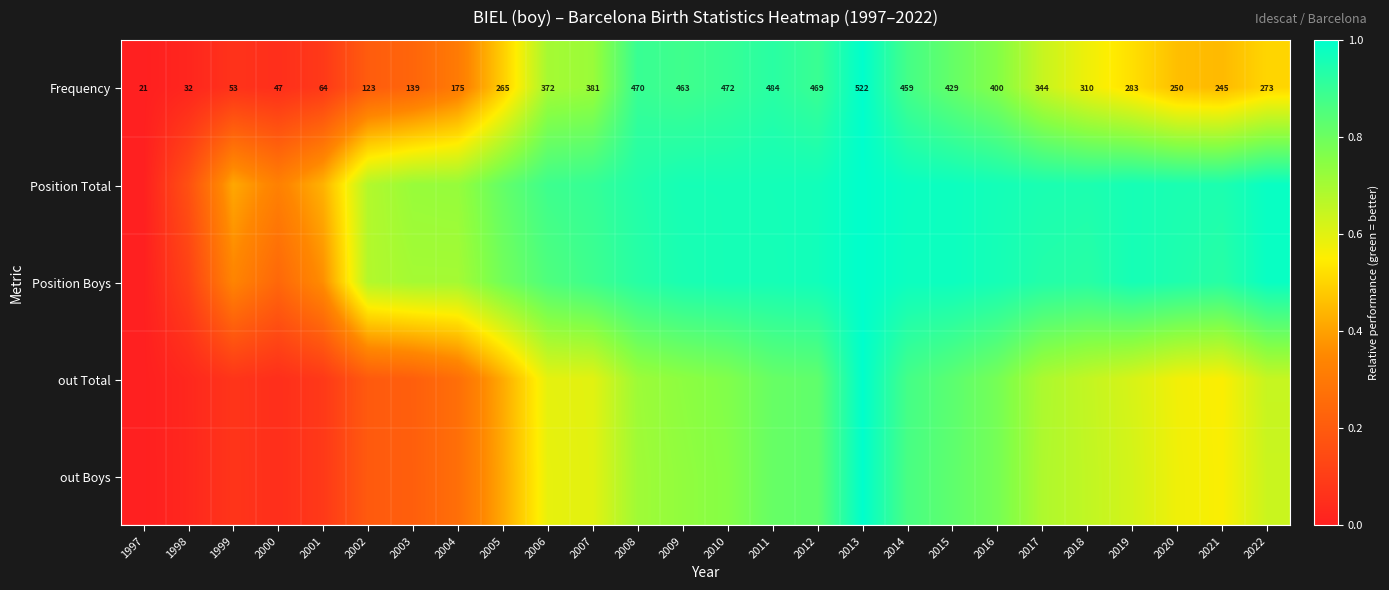

What is the approximate value of Frequency at 2008?

0.9